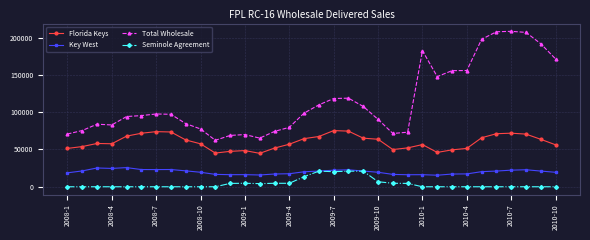

What is the minimum value for Key West?

15480.0